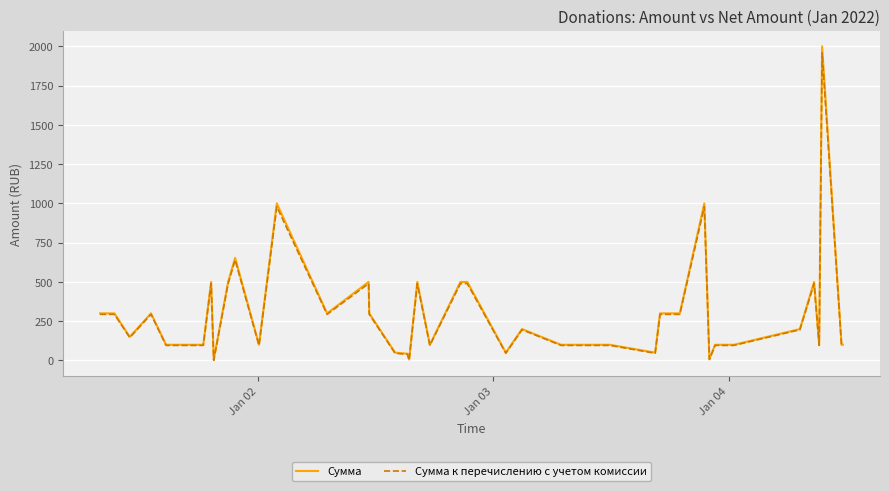

What is the highest value of the Сумма series?

2000.0